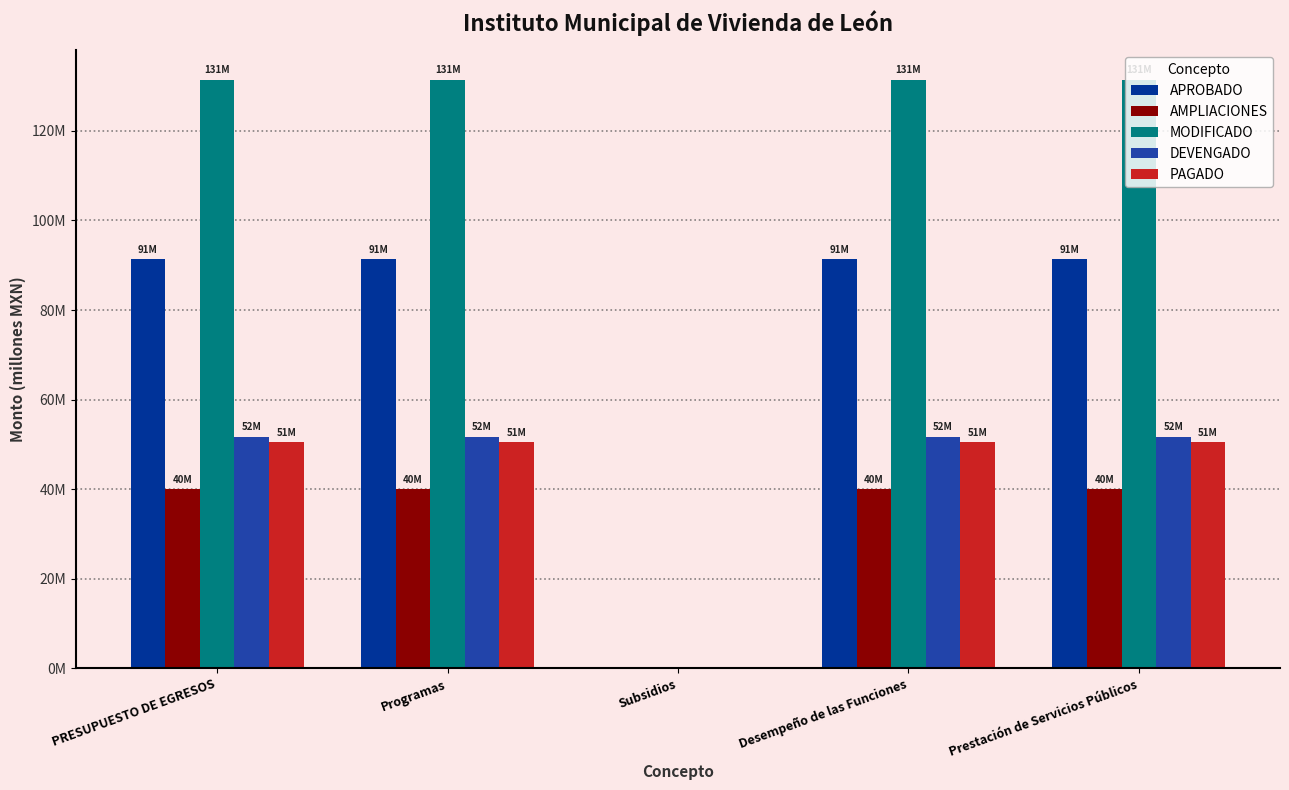

Which series has the largest range (max minus min)?

MODIFICADO